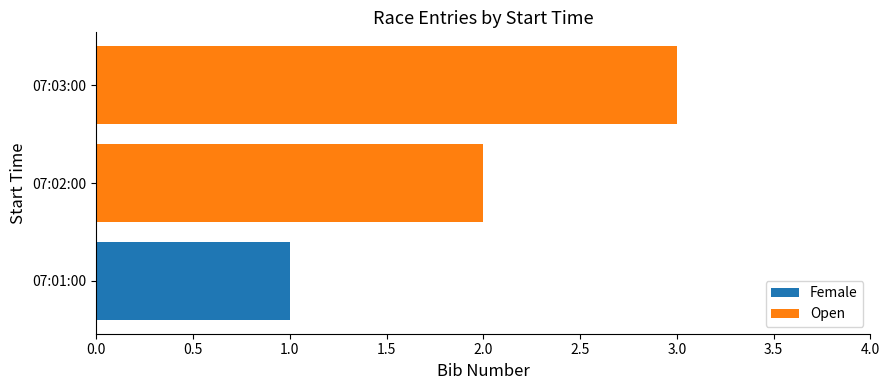

At which category is the sum across all series the highest?

07:03:00